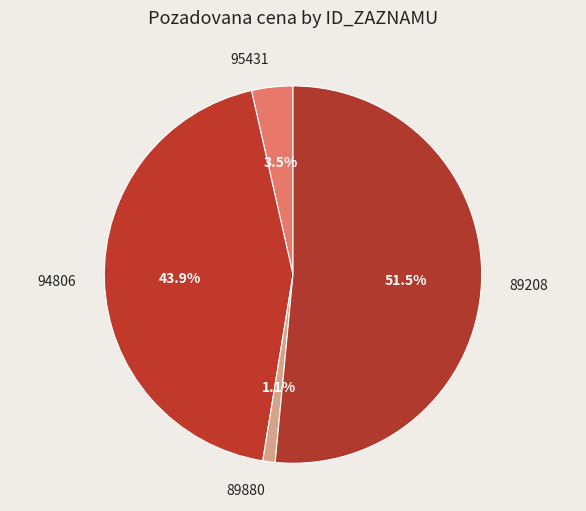

Do 89880 and 89208 together represent more than half of the pie?

Yes